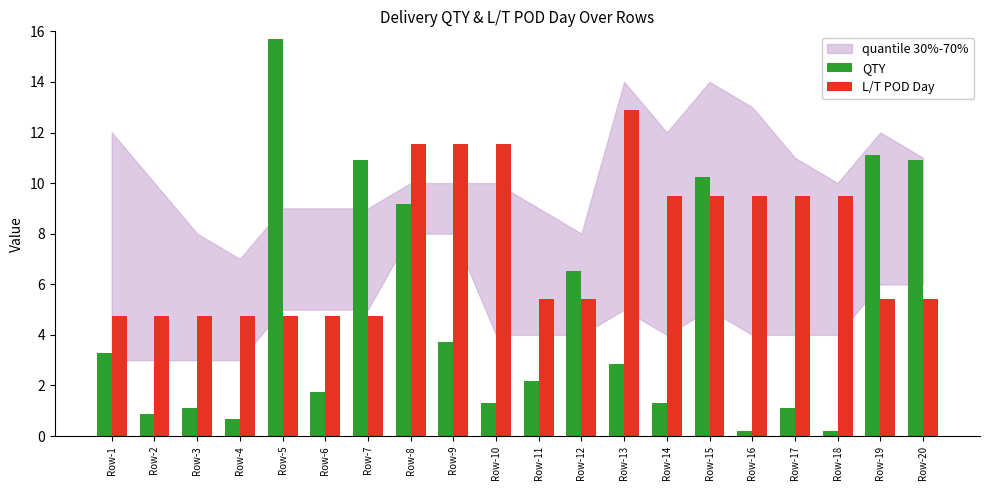

At how many categories does at least one series exceed 4?

20